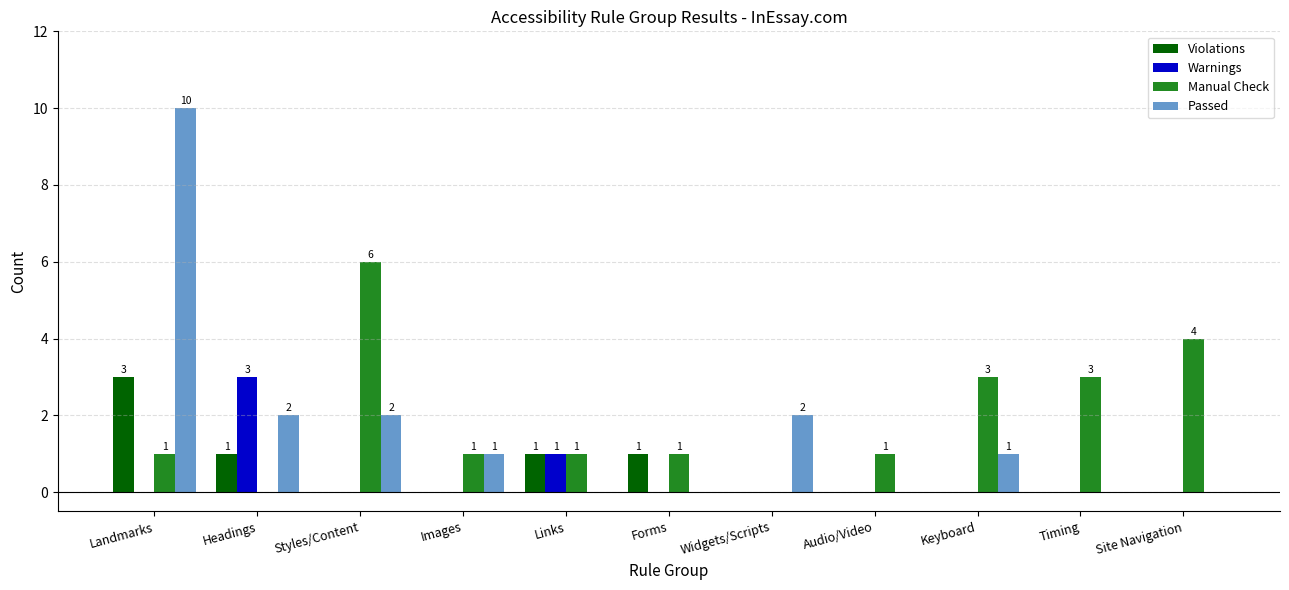

What is the approximate value of Violations at Headings?

1